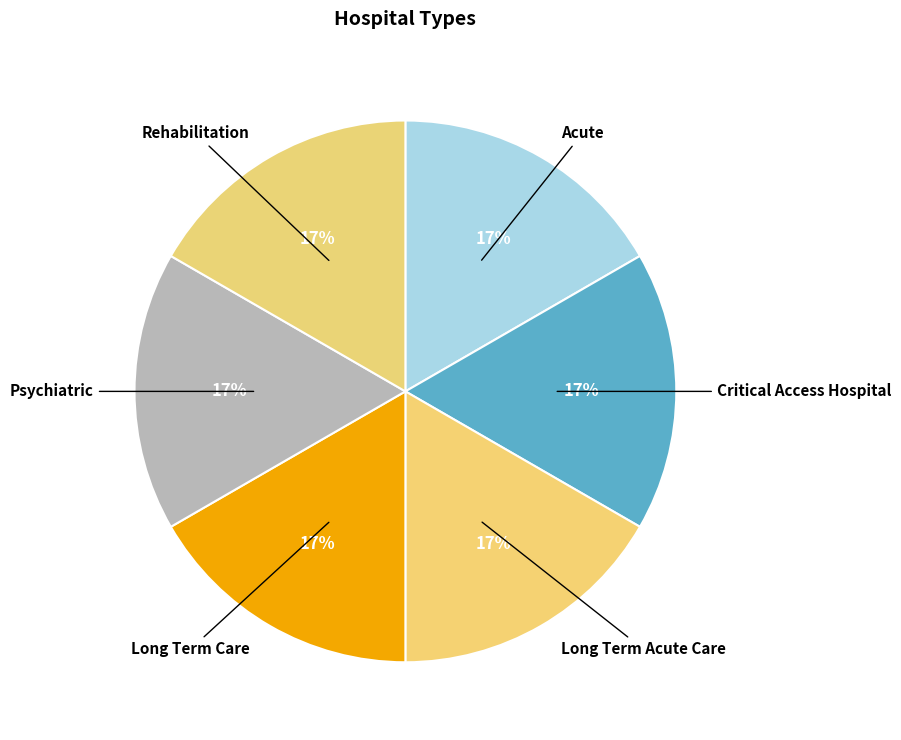

Is there a majority slice in this chart?

No